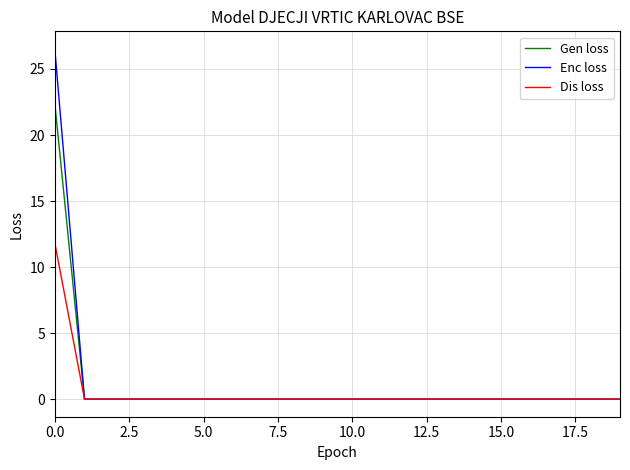

What is the maximum value for Dis loss?

11.8